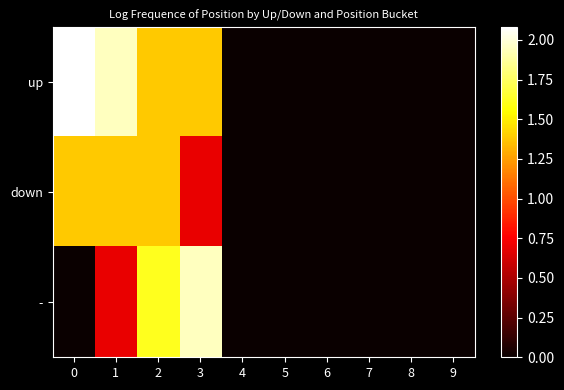

Rank the series at 1 from highest to lowest value.

up, down, -